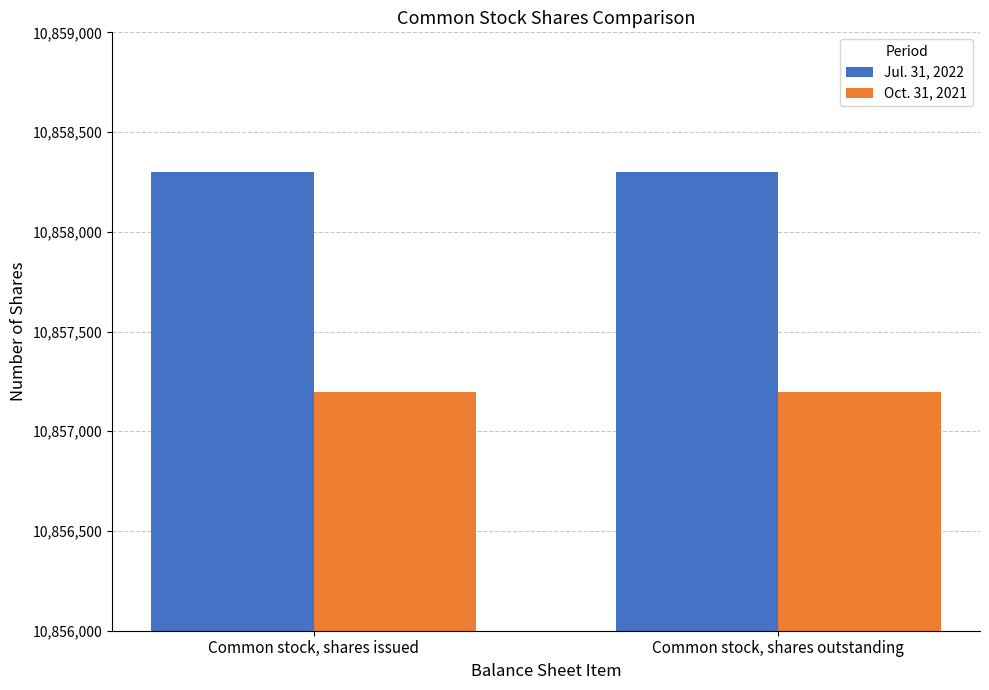

How many categories are shown in the chart?

2